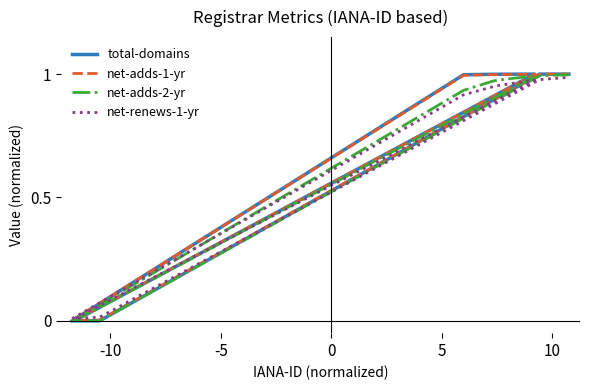

List the series in order of their peak value, lowest first.

net-renews-1-yr, net-adds-2-yr, net-adds-1-yr, total-domains